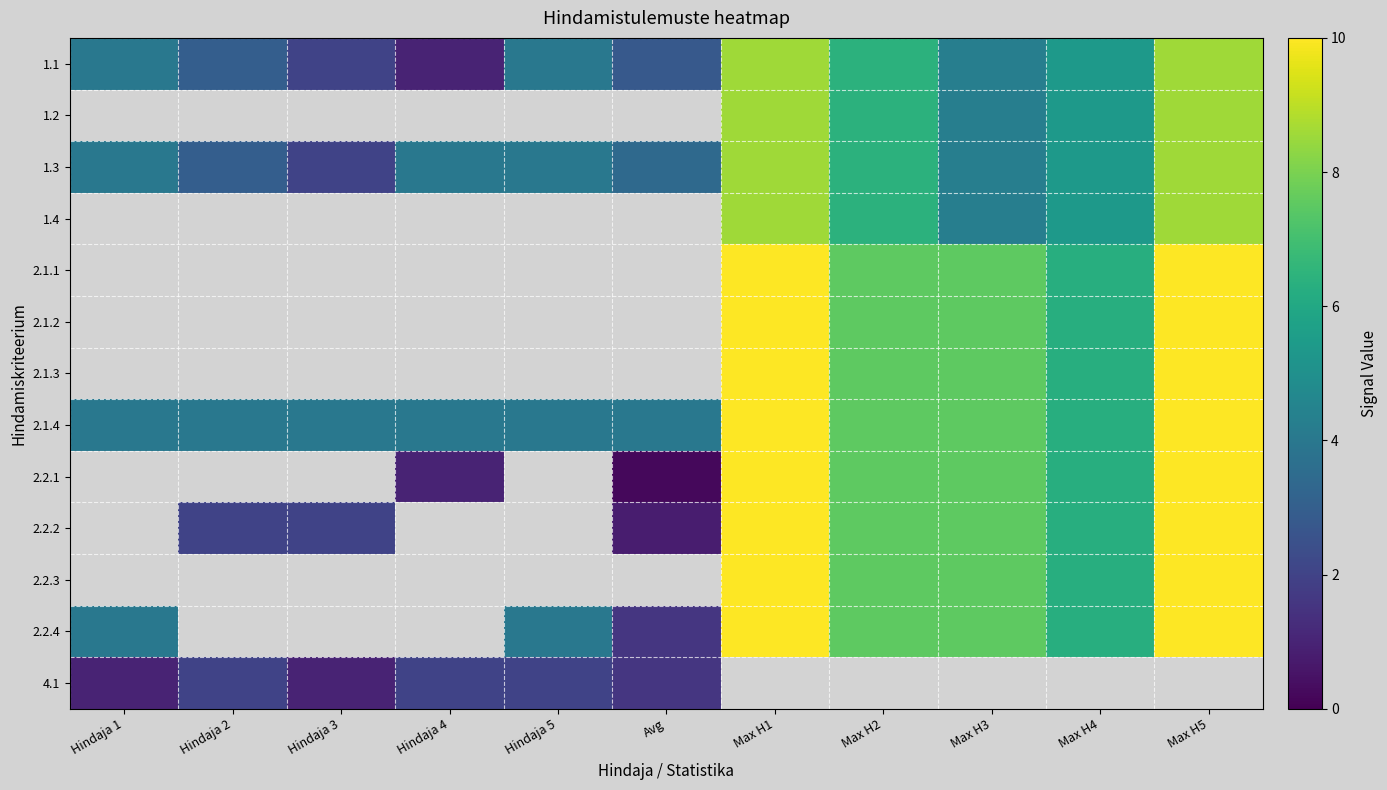

Rank the categories by 1.1 value from lowest to highest.

Hindaja 4, Hindaja 3, Avg, Hindaja 2, Hindaja 1, Hindaja 5, Max H3, Max H4, Max H2, Max H1, Max H5